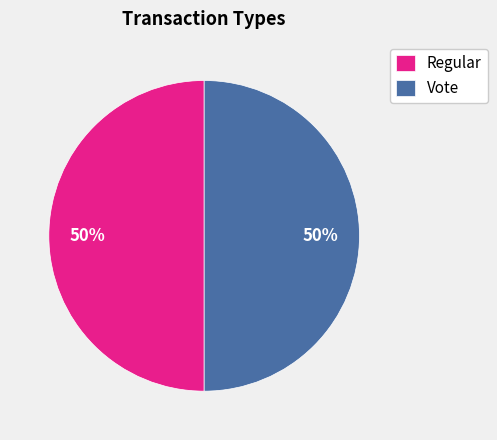

What percentage is the Vote slice, to the nearest percent?

50%